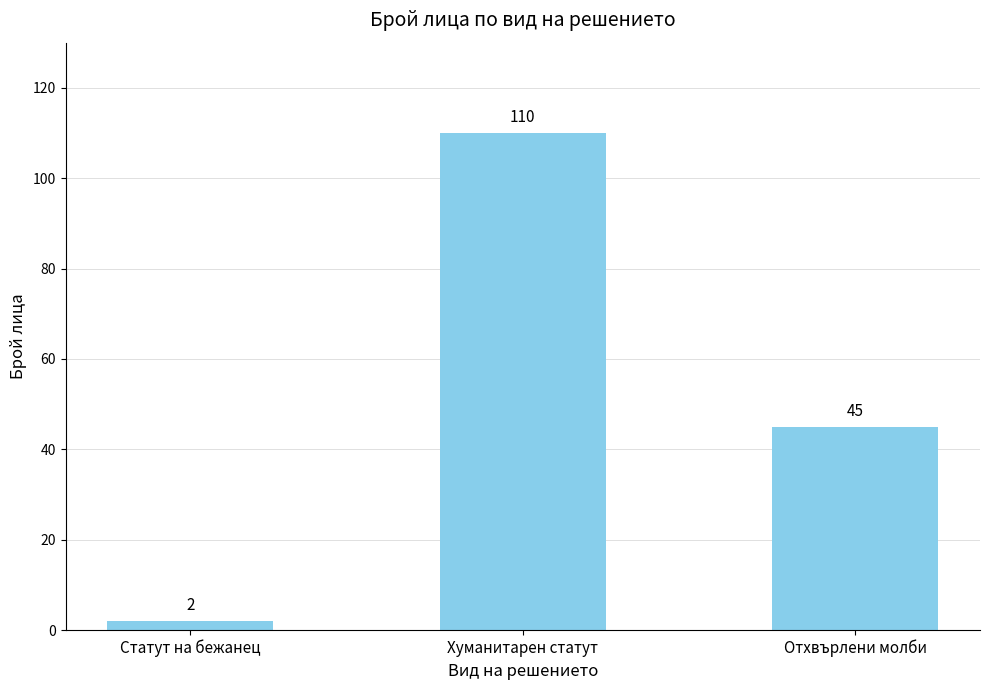

The chart shows a value of 45 at Отхвърлени молби. True or false?

True